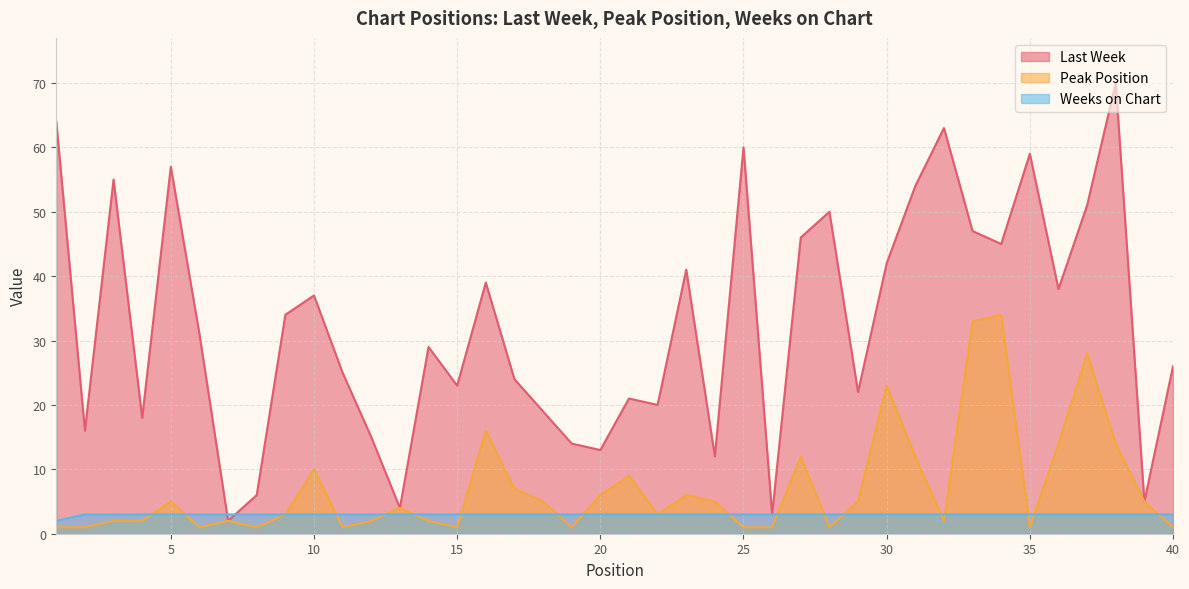

The value of Weeks on Chart at 4 is 3. True or false?

True